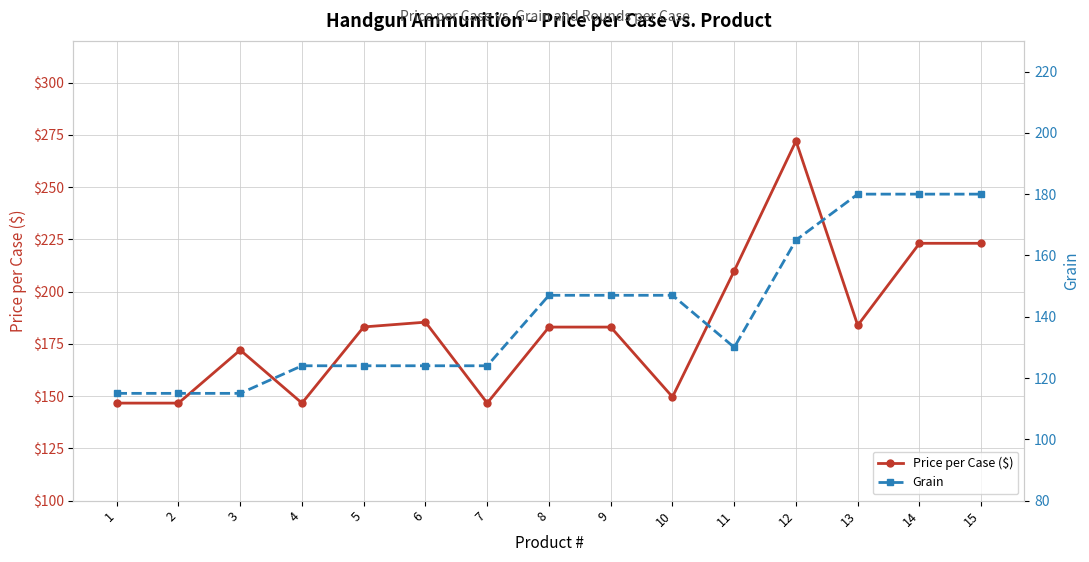

What is the smallest value displayed?

115.0